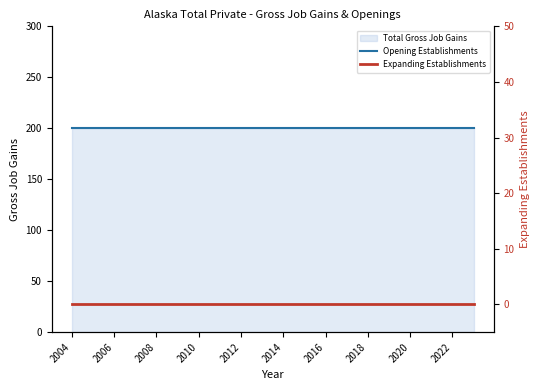

True or false: Opening Establishments and Expanding Establishments intersect in this chart.

False